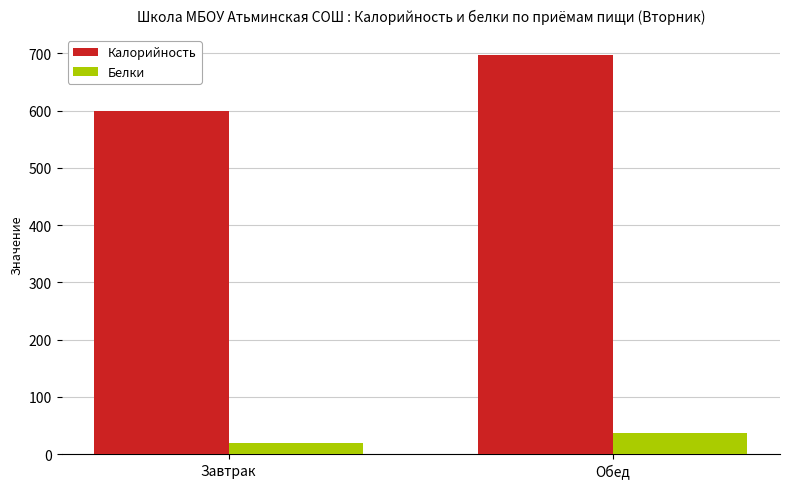

Does the chart contain any negative values?

No